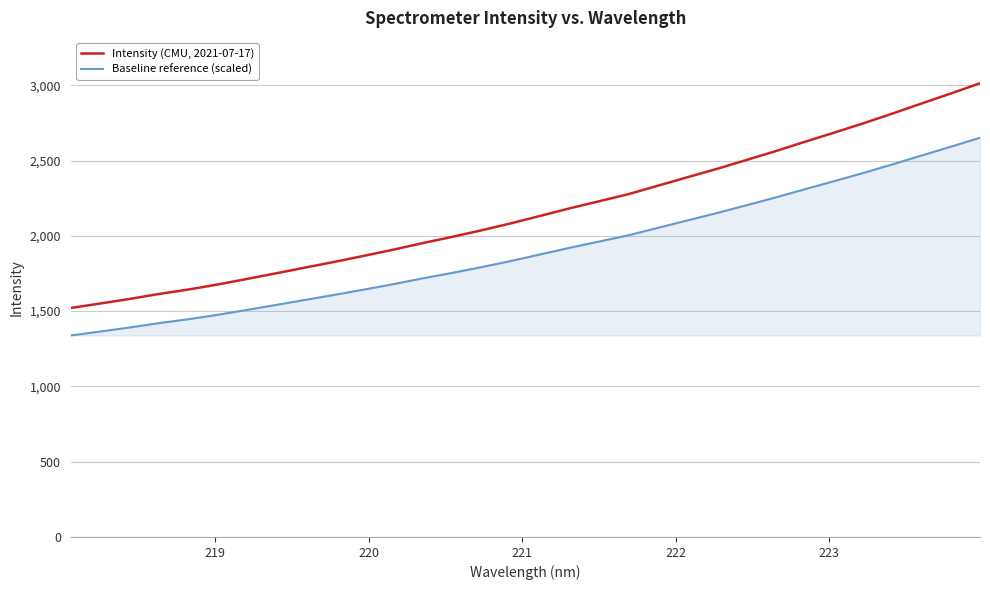

What is the highest value of the Intensity (CMU, 2021-07-17) series?

3013.6